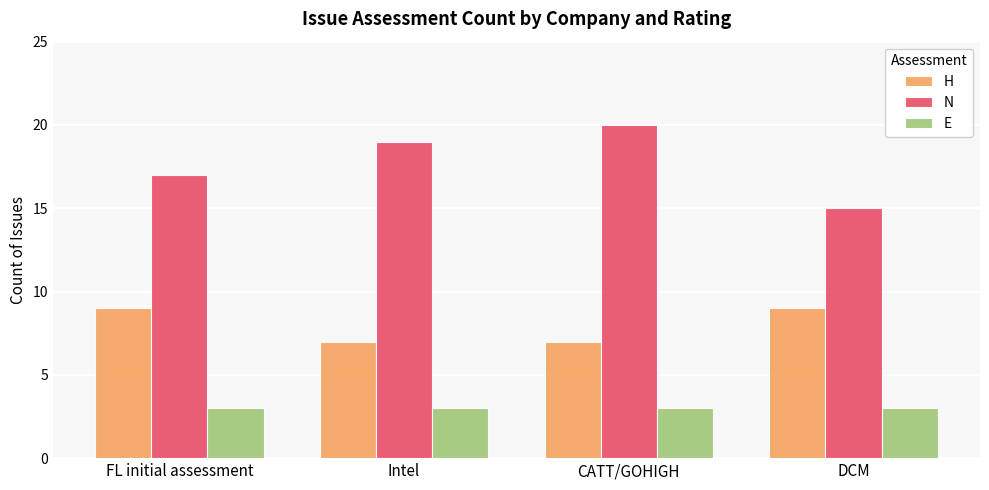

Is the value of E at CATT/GOHIGH greater than the value of H at FL initial assessment?

No